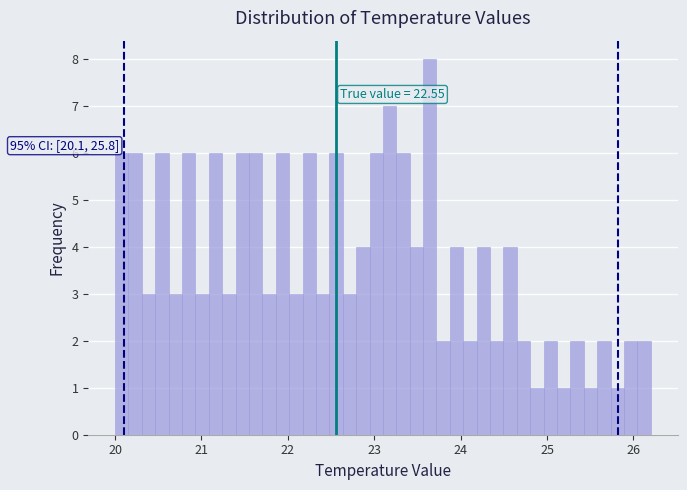

Around what value on the x-axis is the tallest bar? Give the approximate position of its centre, as read against the axis.

23.6